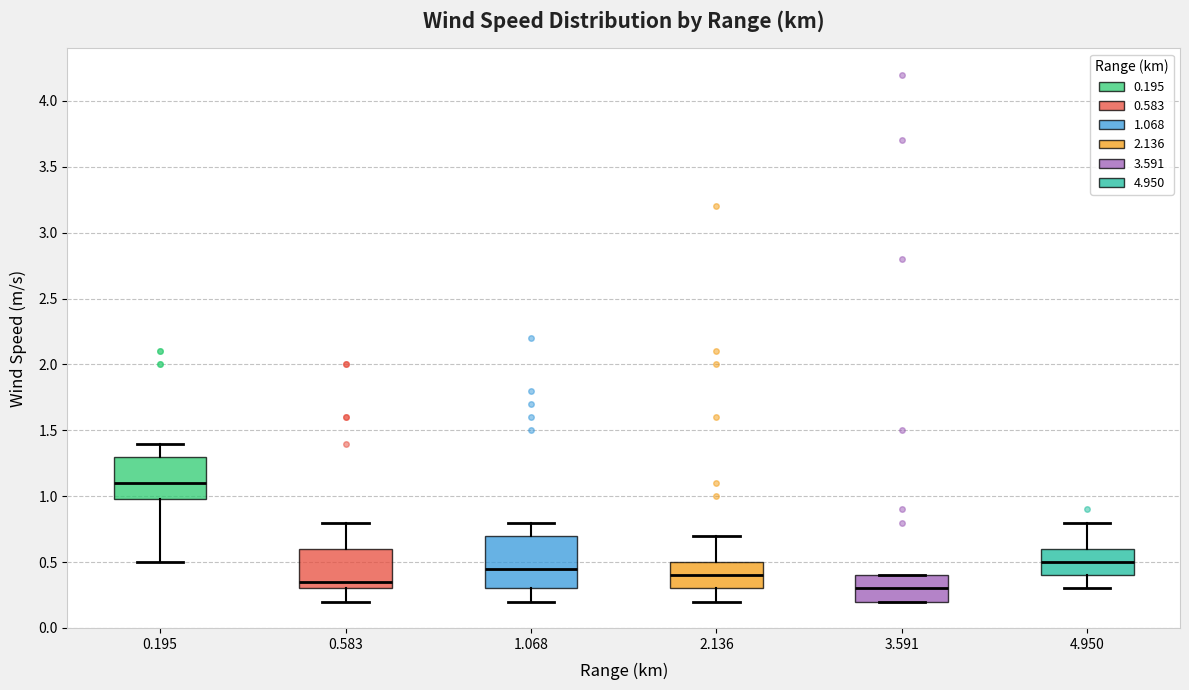

Reading left to right, transcribe this box plot: for each box, give where its median line is, the range the box spans, and where its two whiskers end, as read against the y-axis. The values are not printed on the chart, so give them approximately, as read against the axis.

0.195: median 1.10, box 1.00 to 1.30, whiskers 0.50 to 1.40
0.583: median 0.35, box 0.30 to 0.60, whiskers 0.20 to 0.80
1.068: median 0.45, box 0.30 to 0.70, whiskers 0.20 to 0.80
2.136: median 0.40, box 0.30 to 0.50, whiskers 0.20 to 0.70
3.591: median 0.30, box 0.20 to 0.40, whiskers 0.20 to 0.40
4.950: median 0.50, box 0.40 to 0.60, whiskers 0.30 to 0.80